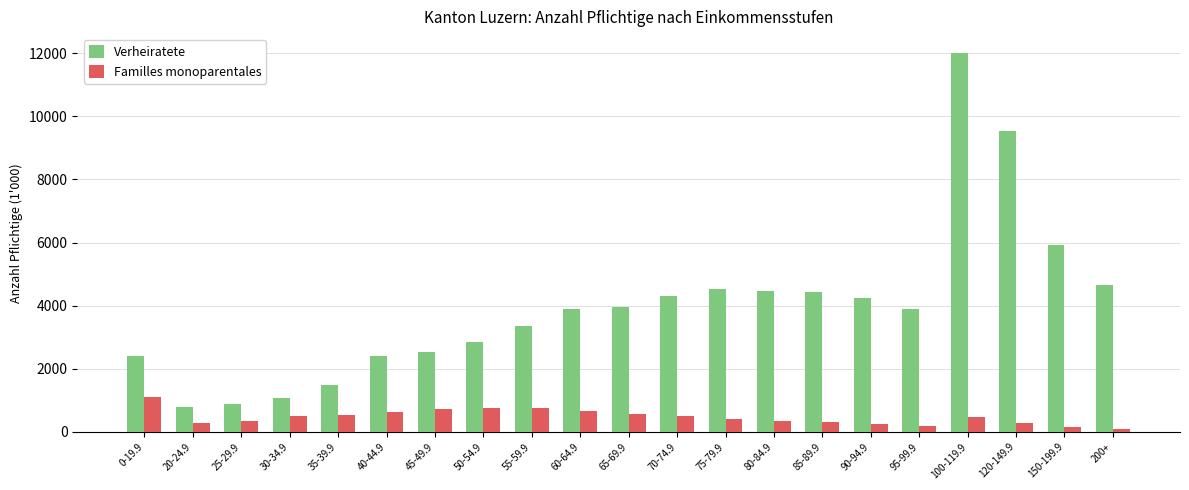

True or false: Verheiratete has a value of 1084 at 30-34.9.

True